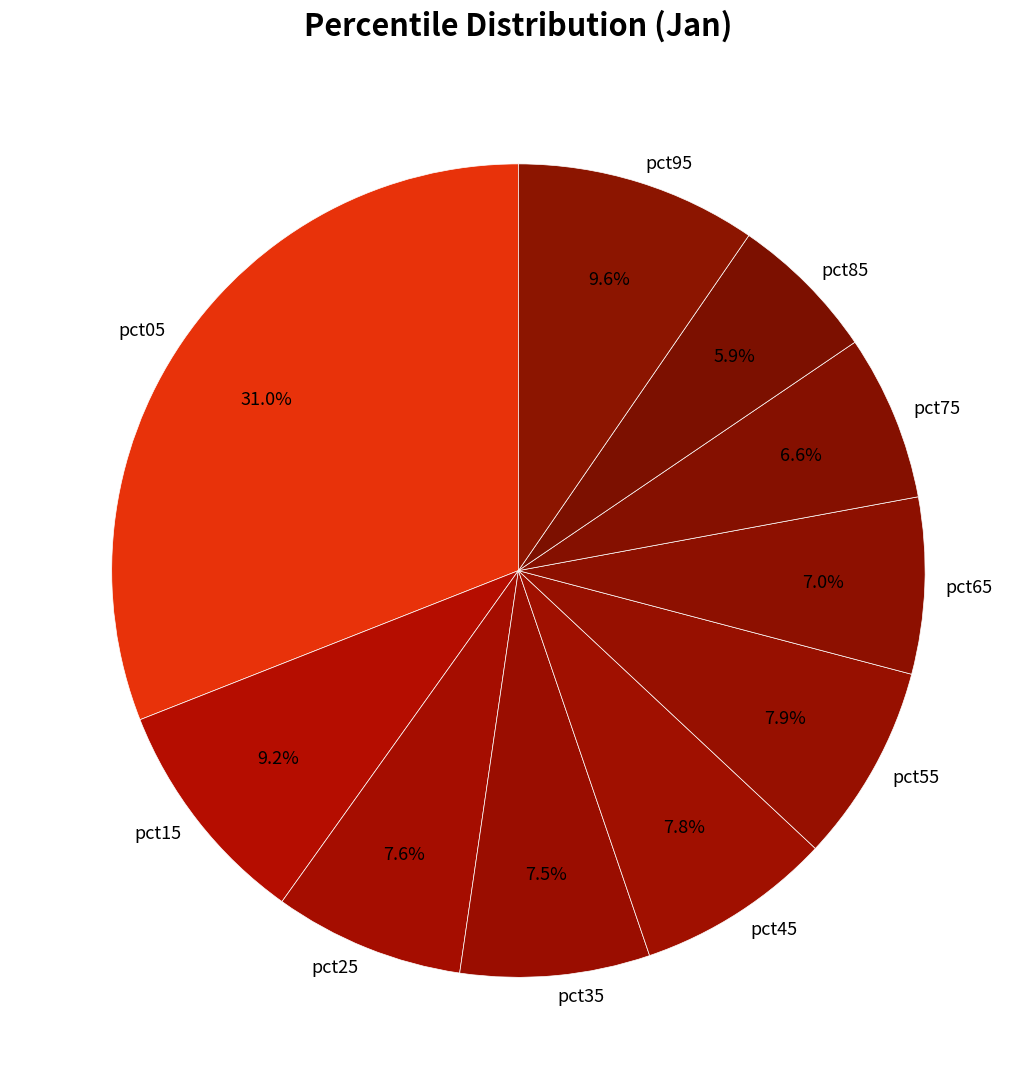

Approximately how many times larger is the value at pct15 compared to pct05?

0.3